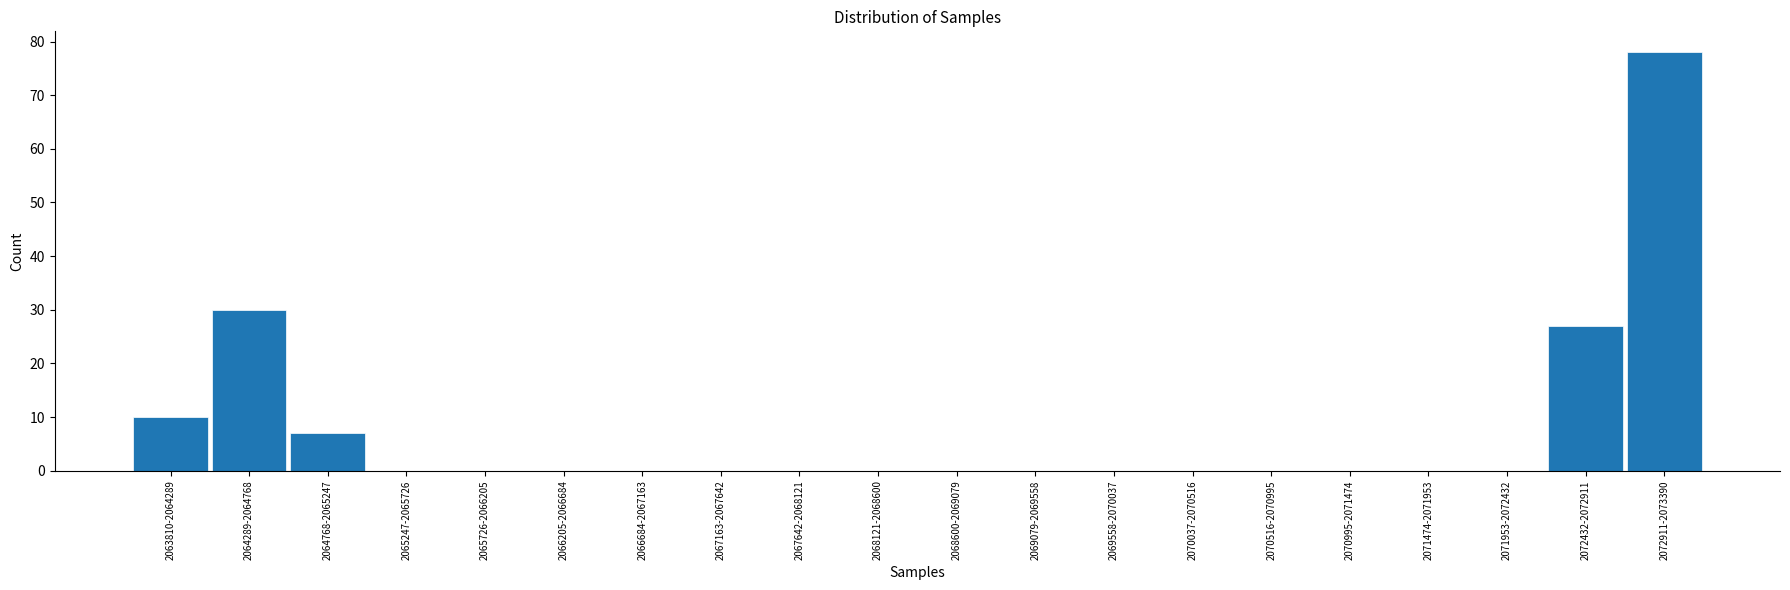

Reading left to right, transcribe all the data shown in this chart.

2063810-2064289=10	2064289-2064768=30	2064768-2065247=7	2065247-2065726=0	2065726-2066205=0	2066205-2066684=0	2066684-2067163=0	2067163-2067642=0	2067642-2068121=0	2068121-2068600=0	2068600-2069079=0	2069079-2069558=0	2069558-2070037=0	2070037-2070516=0	2070516-2070995=0	2070995-2071474=0	2071474-2071953=0	2071953-2072432=0	2072432-2072911=27	2072911-2073390=78